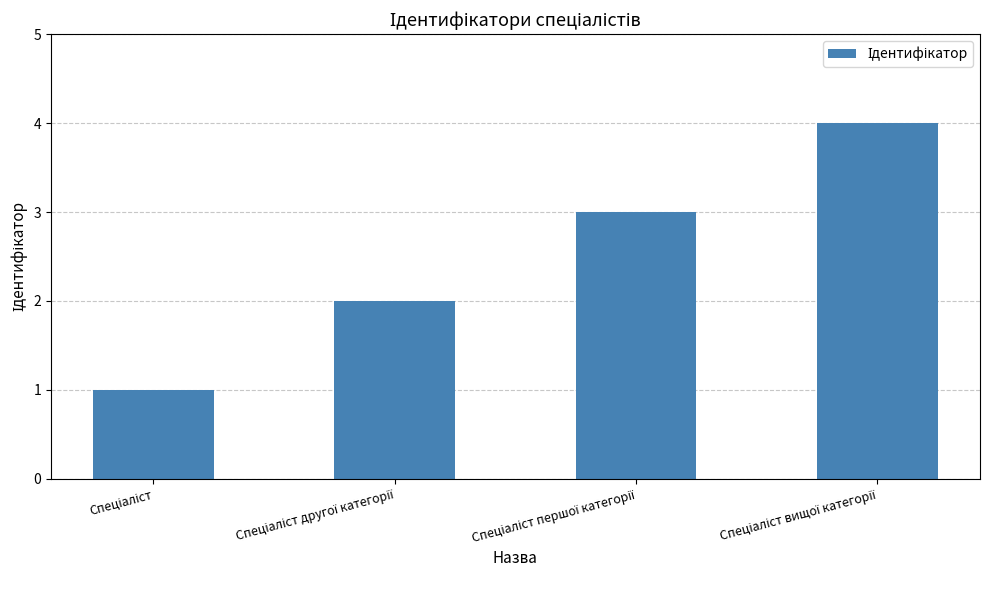

What is the greatest value displayed?

4